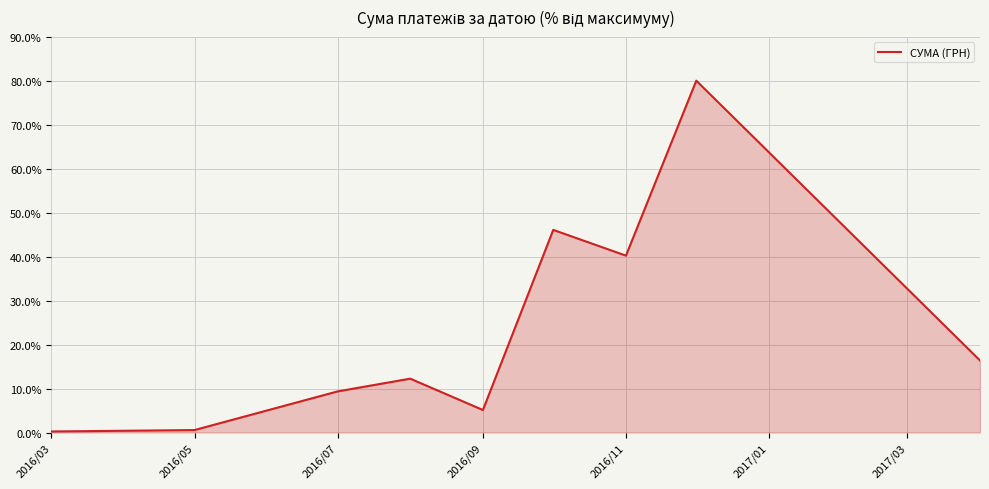

What is the greatest value displayed?

80.0